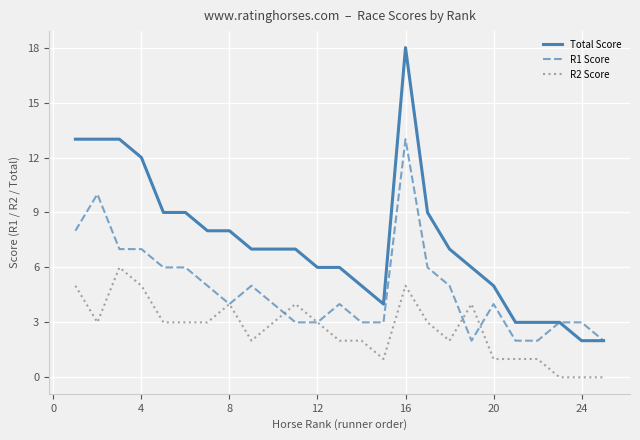

What is the maximum value shown in the chart?

18